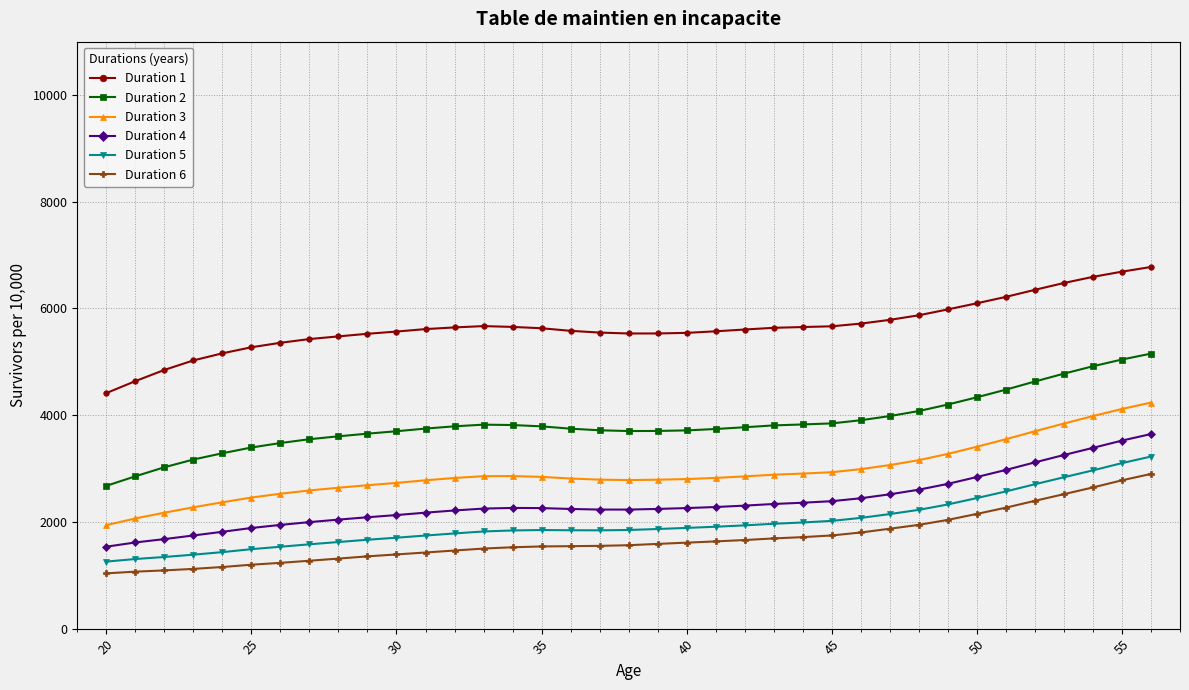

Which series has the largest range (max minus min)?

Duration 2